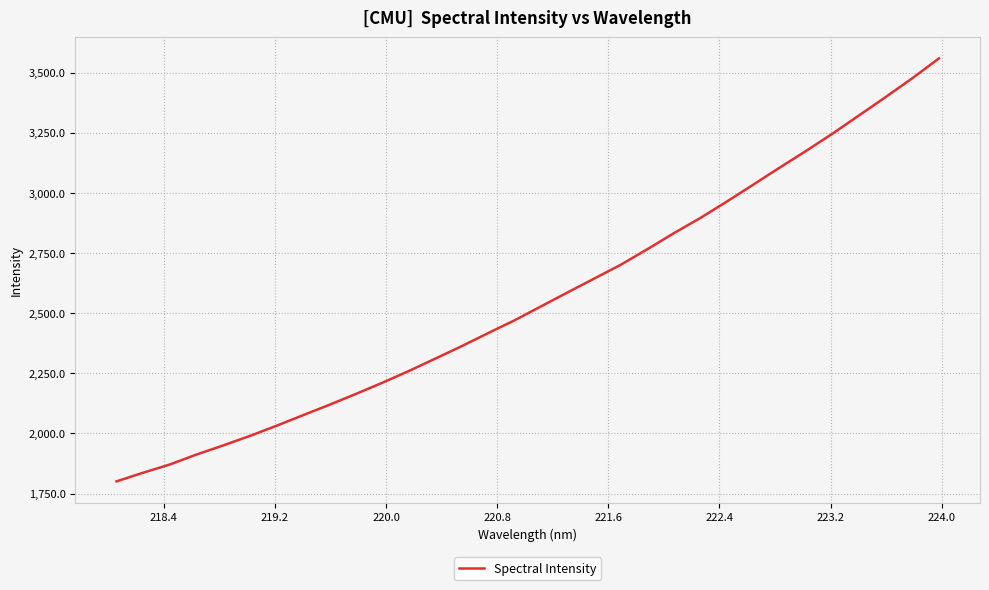

What is the sum of all values?

82013.5